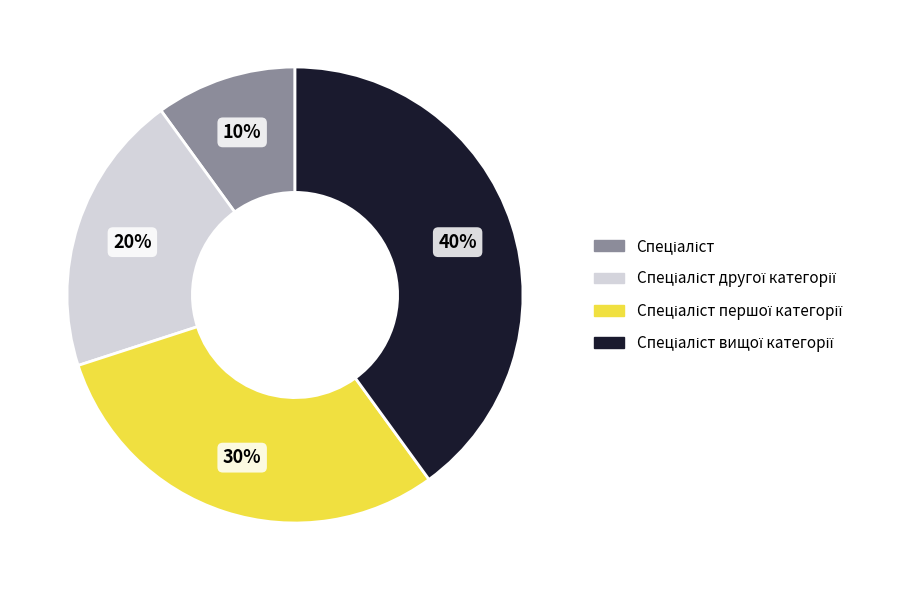

Is there a majority slice in this chart?

No